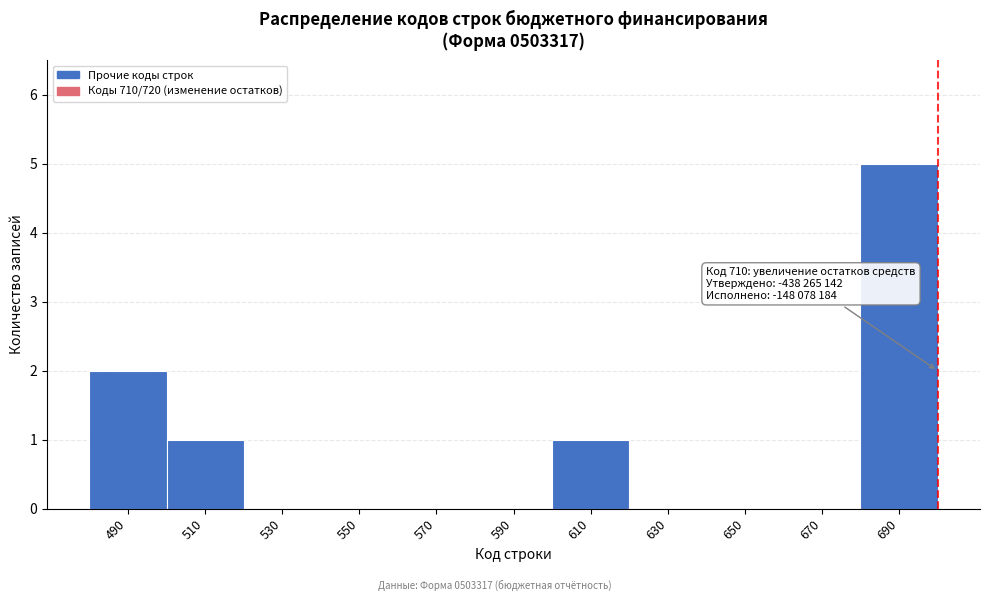

Reading left to right, extract all data points from this chart.

490=2	510=1	530=0	550=0	570=0	590=0	610=1	630=0	650=0	670=0	690=5